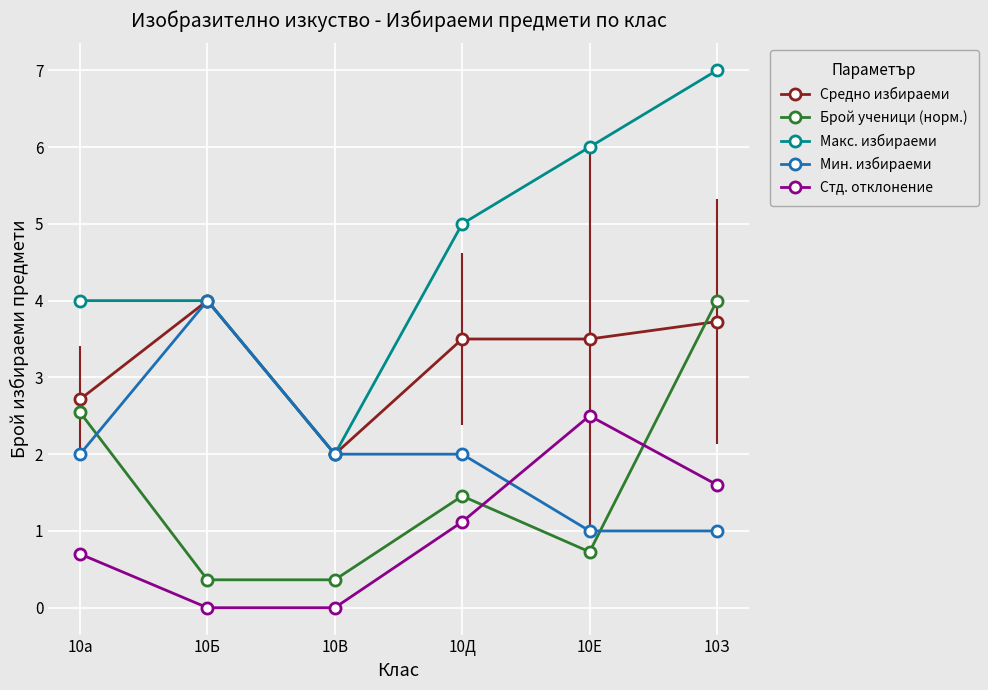

Is this an area chart (filled region under the line)?

No